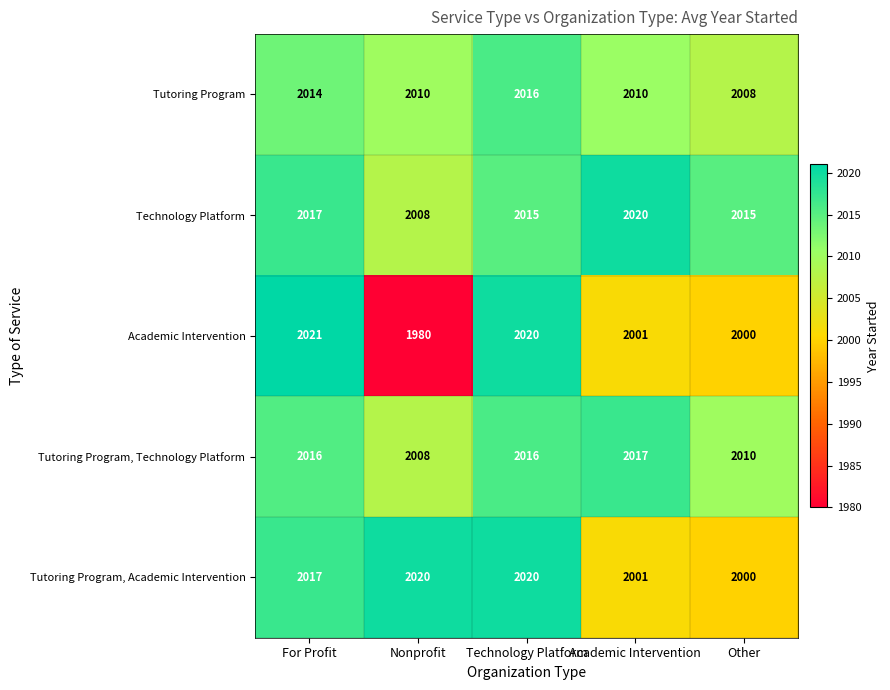

What is the difference between the highest and lowest values at Academic Intervention?

19